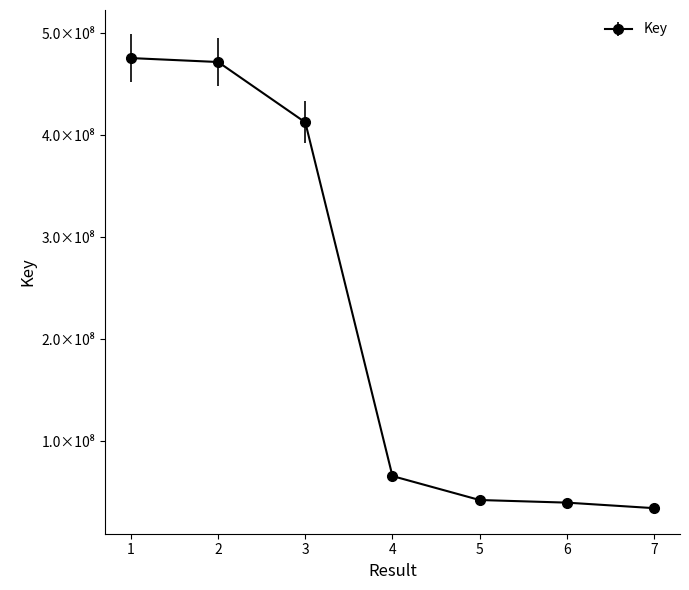

At which category does the chart reach its minimum across all series?

7